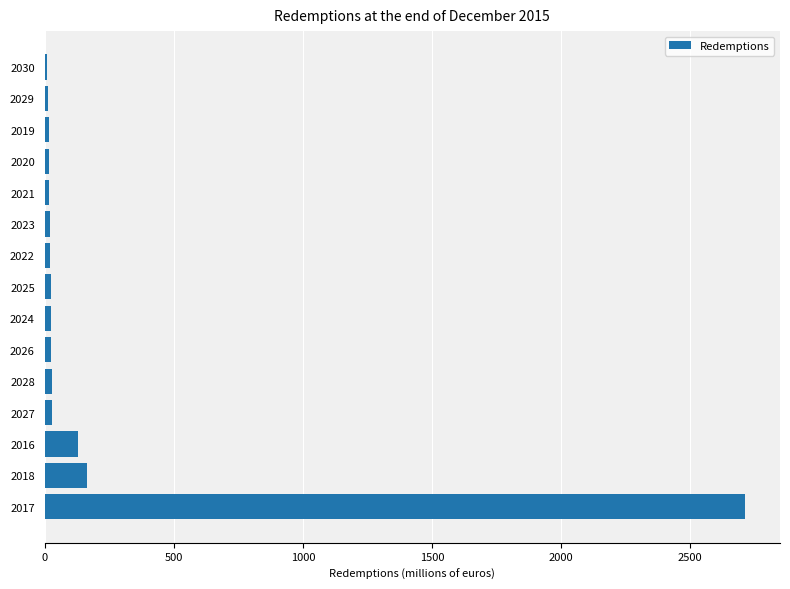

At which label is the value closest to 1361?

2018